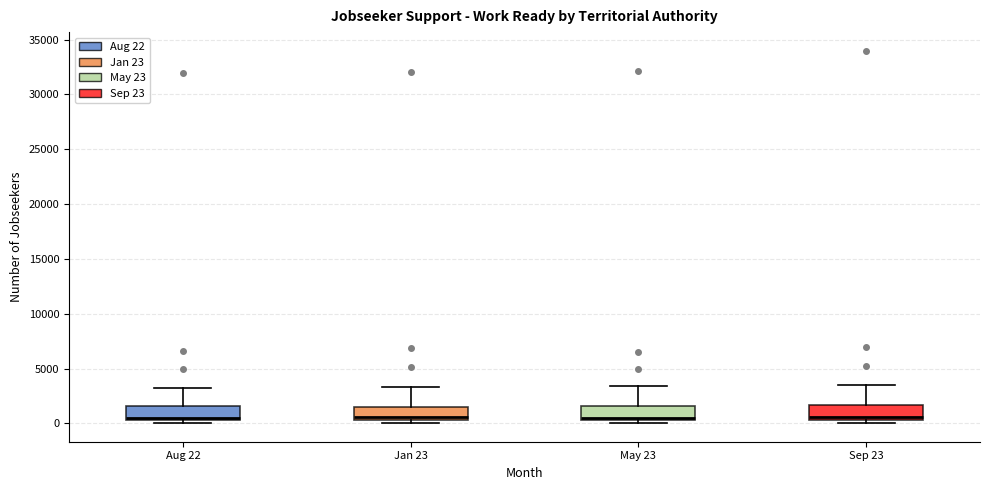

Reading left to right, read every box against the y-axis: the position of its median line, the range the box covers, and the ends of its whiskers. The values are not printed on the chart, so give them approximately, as read against the axis.

Aug 22: median 500 (just above the box's lower edge), box 500 to 1500, whiskers 0 to 3000
Jan 23: median 500 (just above the box's lower edge), box 500 to 1500, whiskers 0 to 3500
May 23: median 500 (just above the box's lower edge), box 500 to 1500, whiskers 0 to 3500
Sep 23: median 500 (just above the box's lower edge), box 500 to 1500, whiskers 0 to 3500